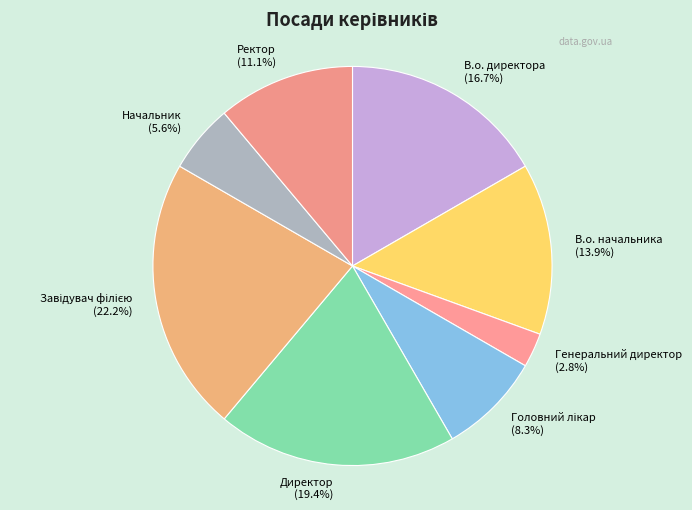

How many slices are in this pie chart?

8